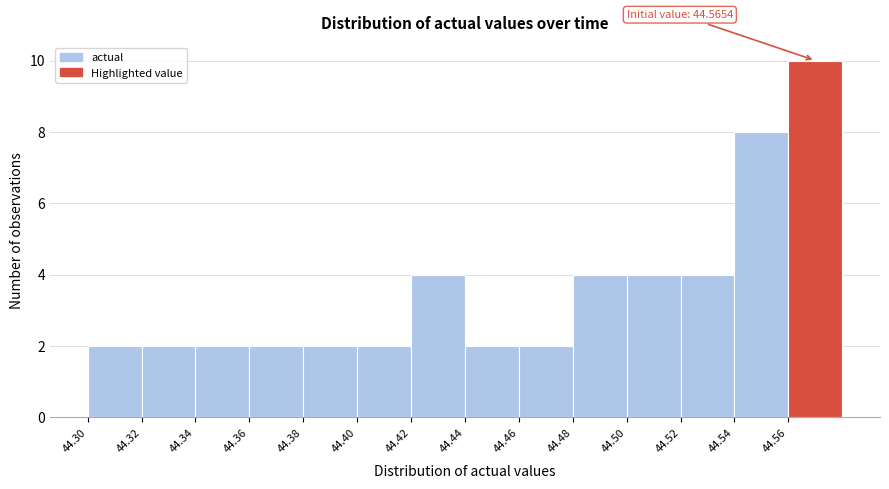

Over which range of the x-axis is the bar tallest?

44.56 to 44.58